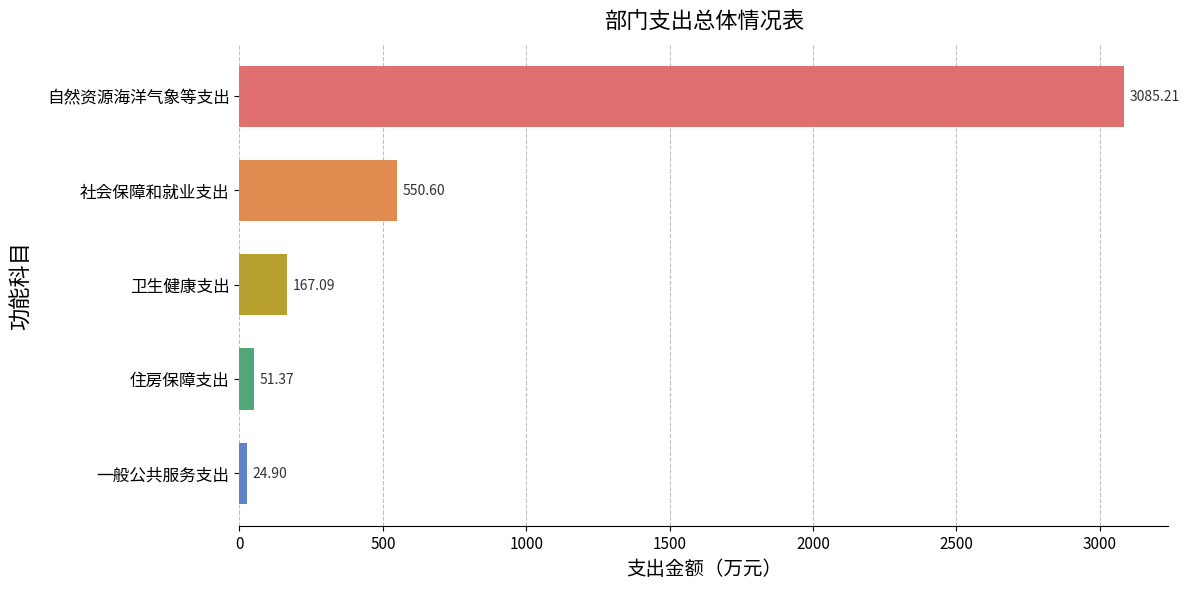

Between 自然资源海洋气象等支出 and 住房保障支出, which is larger?

自然资源海洋气象等支出